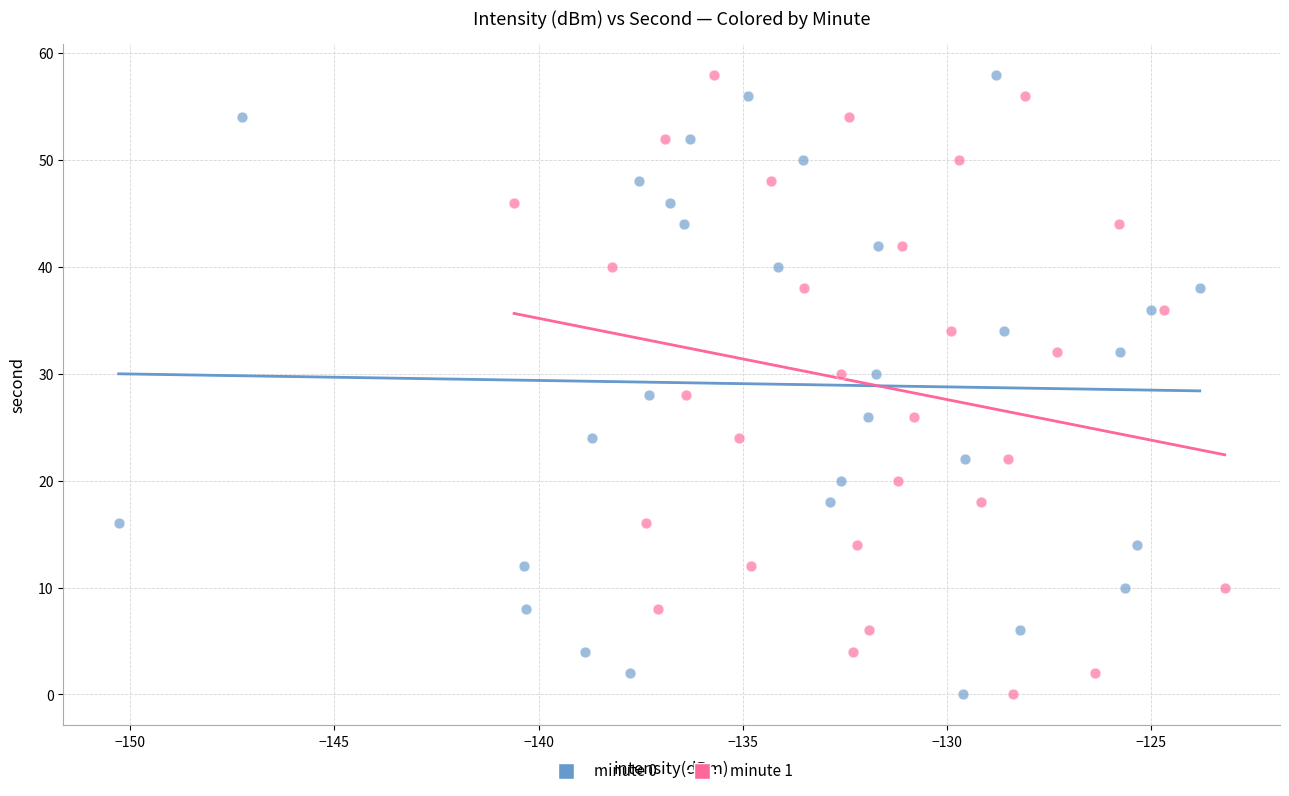

What are all the series names shown in the legend?

minute 0, minute 1